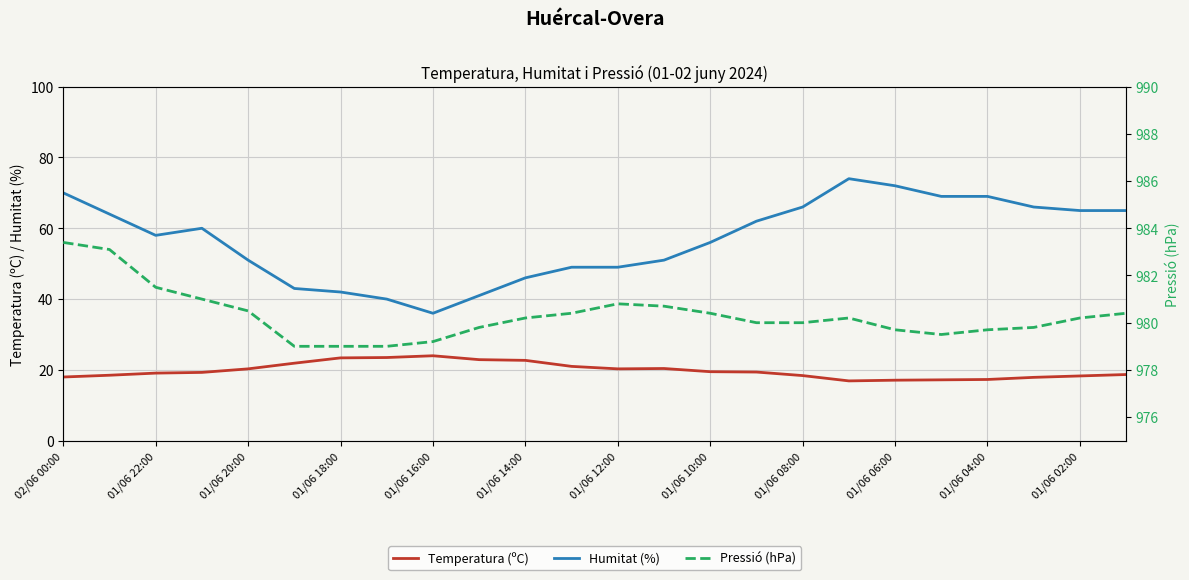

What is the highest value of the Temperatura (ºC) series?

24.0